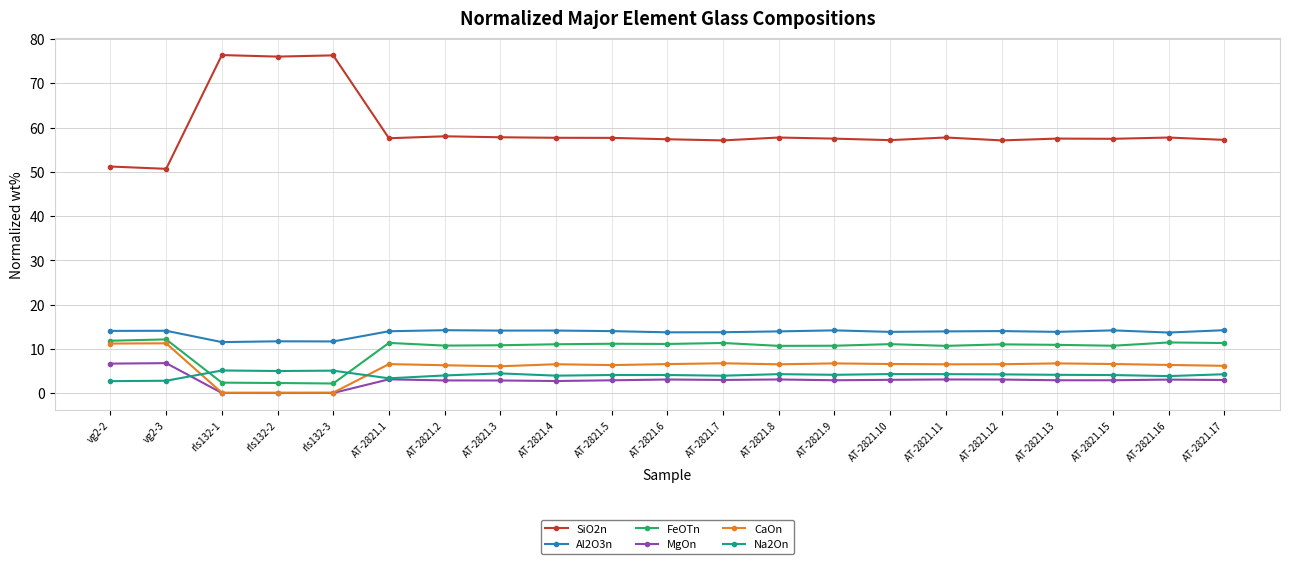

Which series has the largest range (max minus min)?

SiO2n